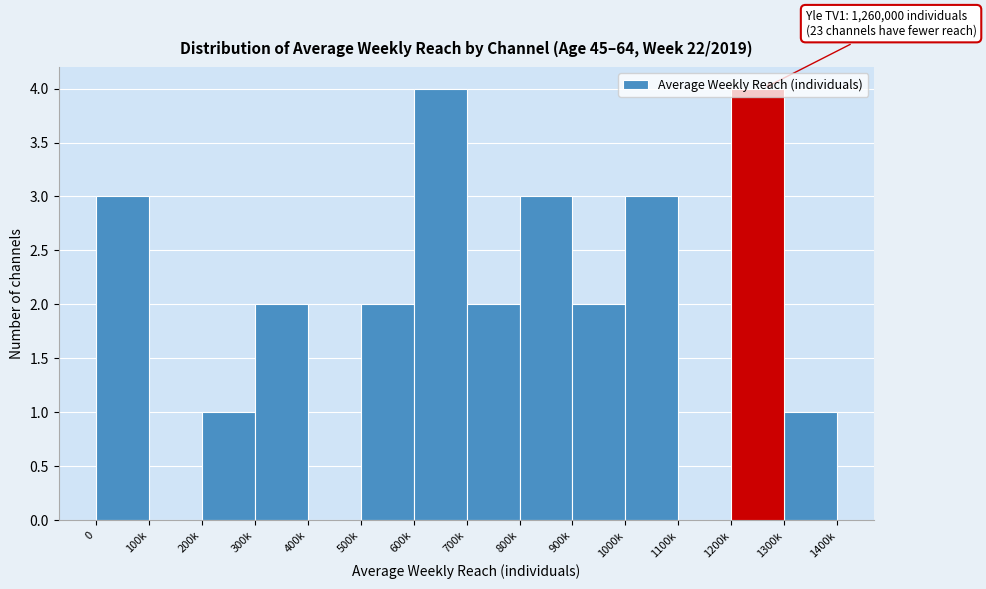

The value at 500k is 2. True or false?

True